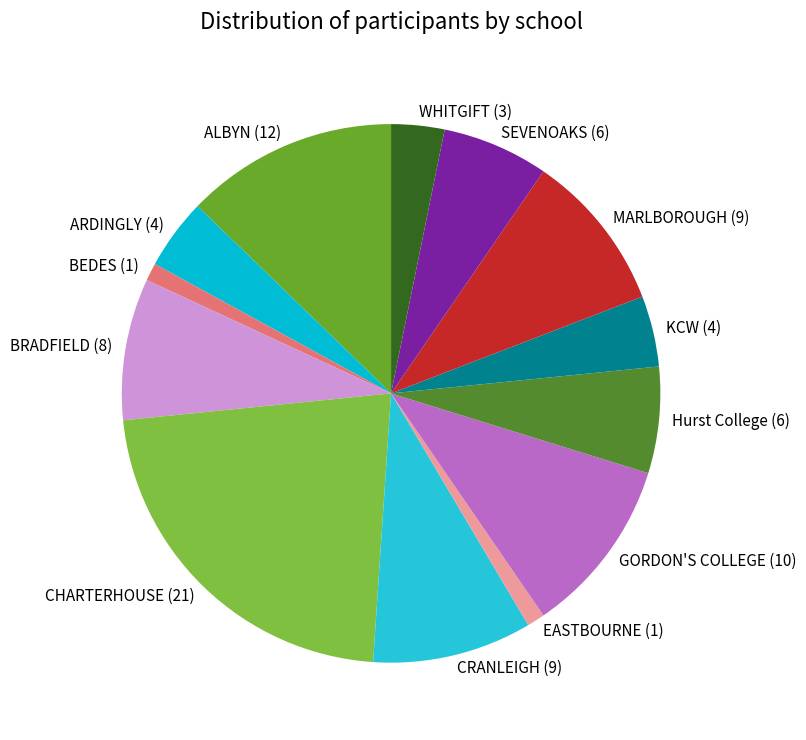

What is the ratio of the value at Hurst College to the value at KCW?

1.5